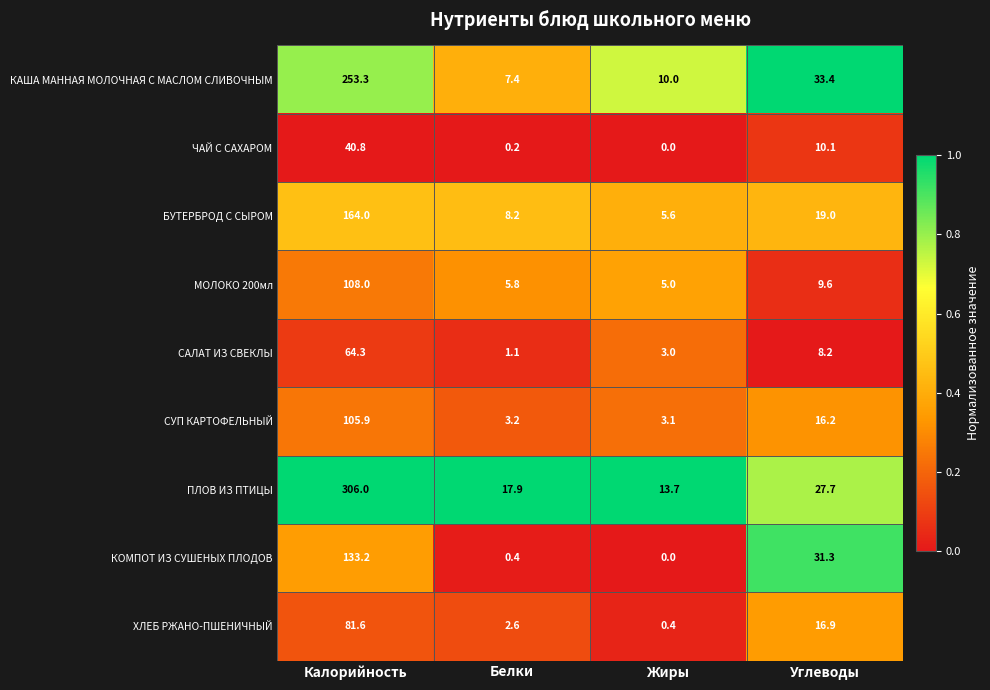

How many categories are shown in the chart?

4